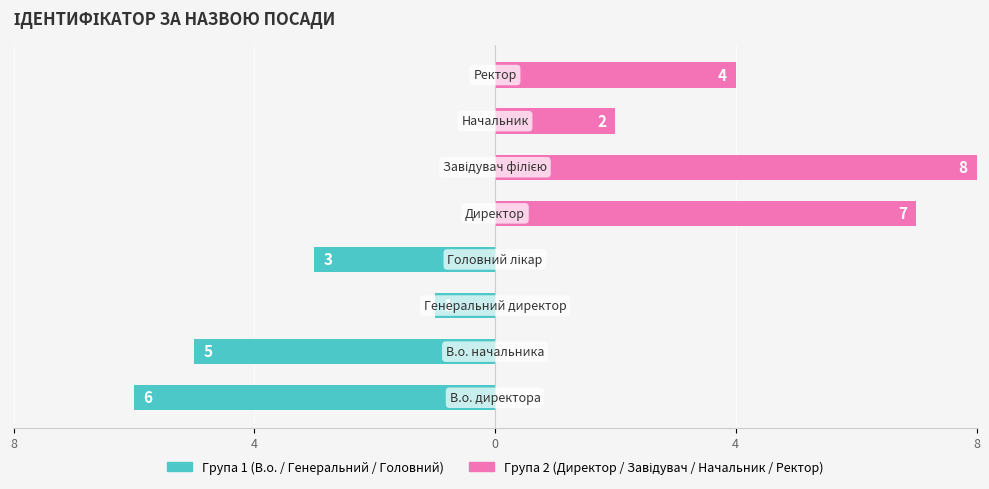

List the series in order of their peak value, highest first.

Директор / Завідувач / Начальник / Ректор, В.о. / Генеральний / Головний